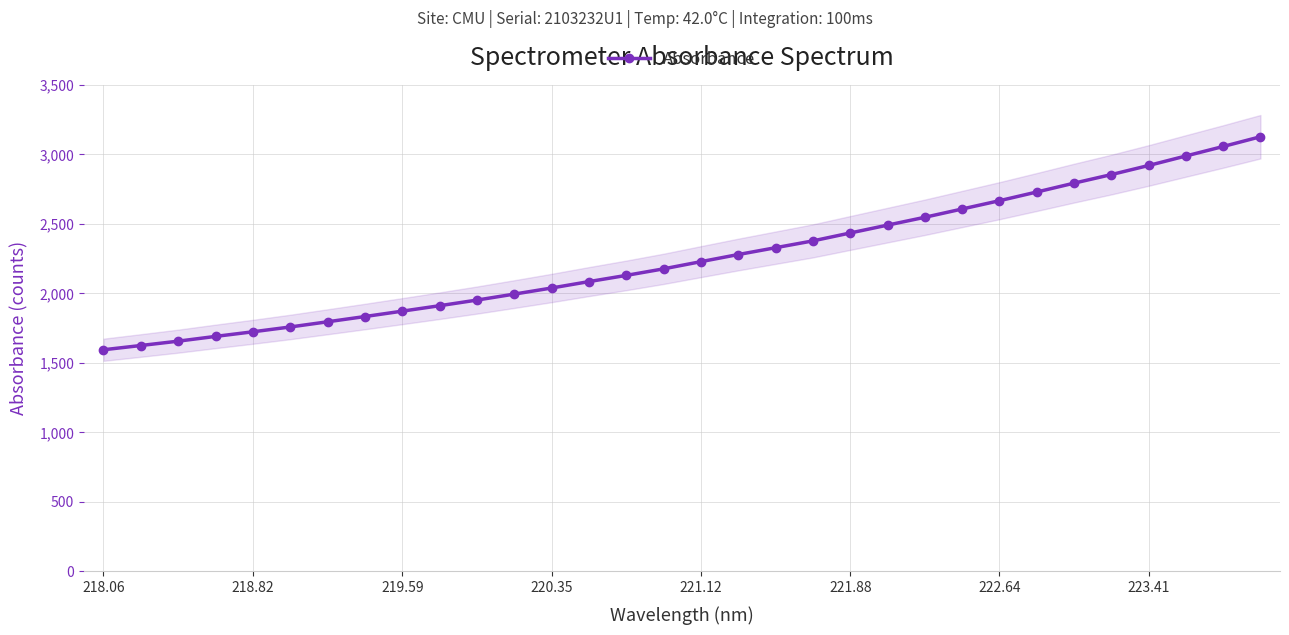

What is the minimum value for Absorbance?

1594.9